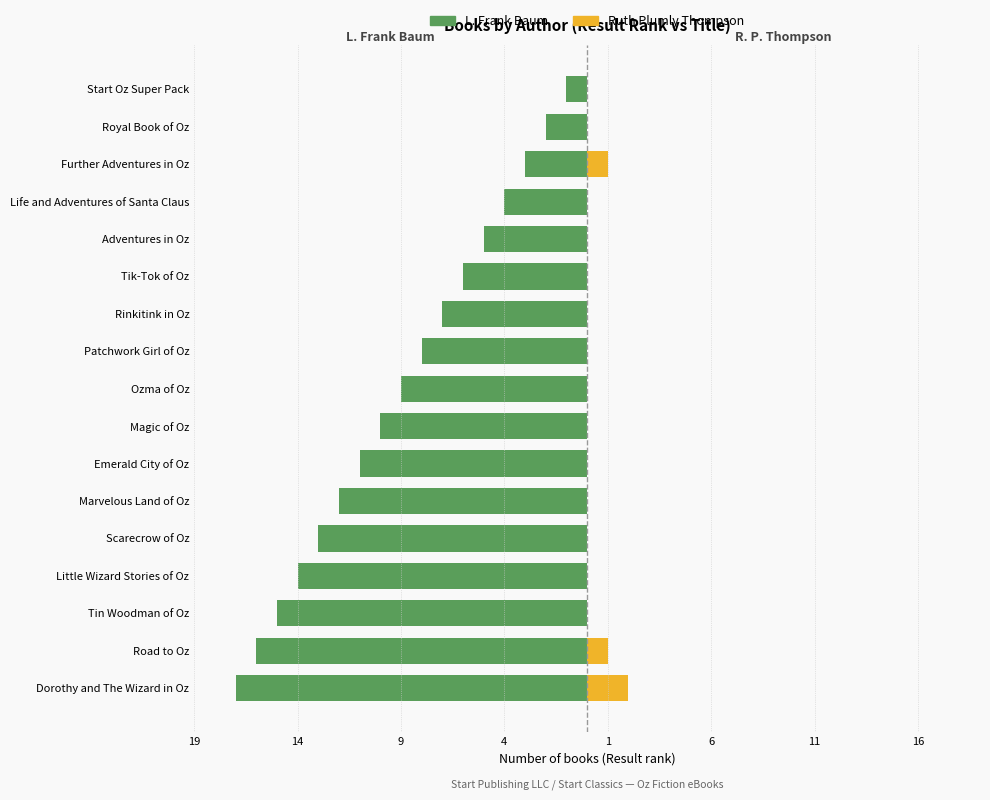

How many values in the L. Frank Baum series are below -9?

8